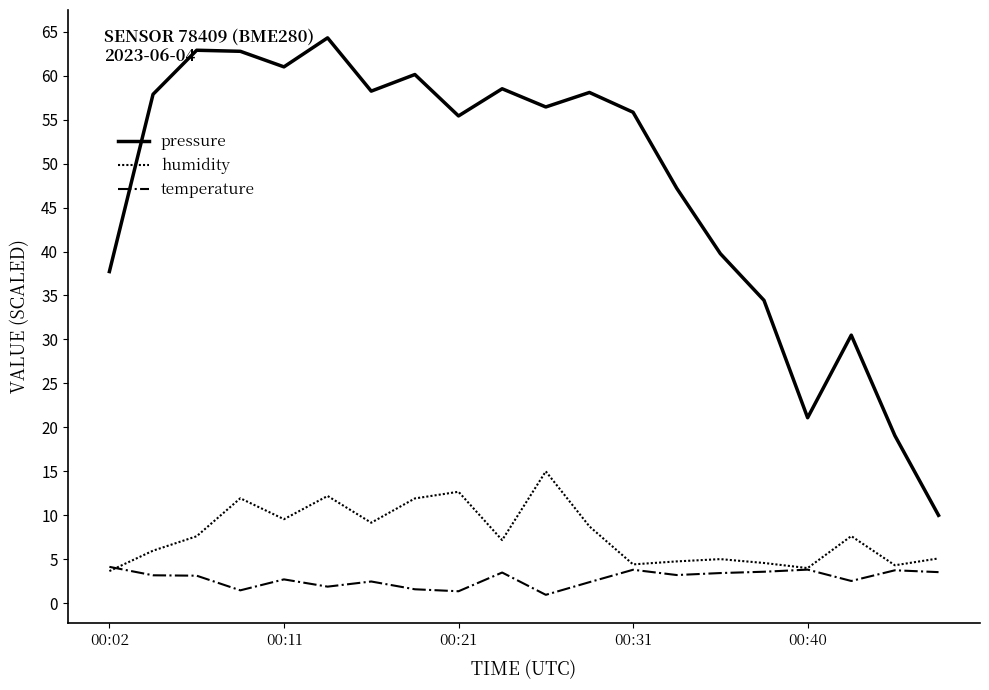

Rank the series by their maximum value, from highest to lowest.

pressure, humidity, temperature